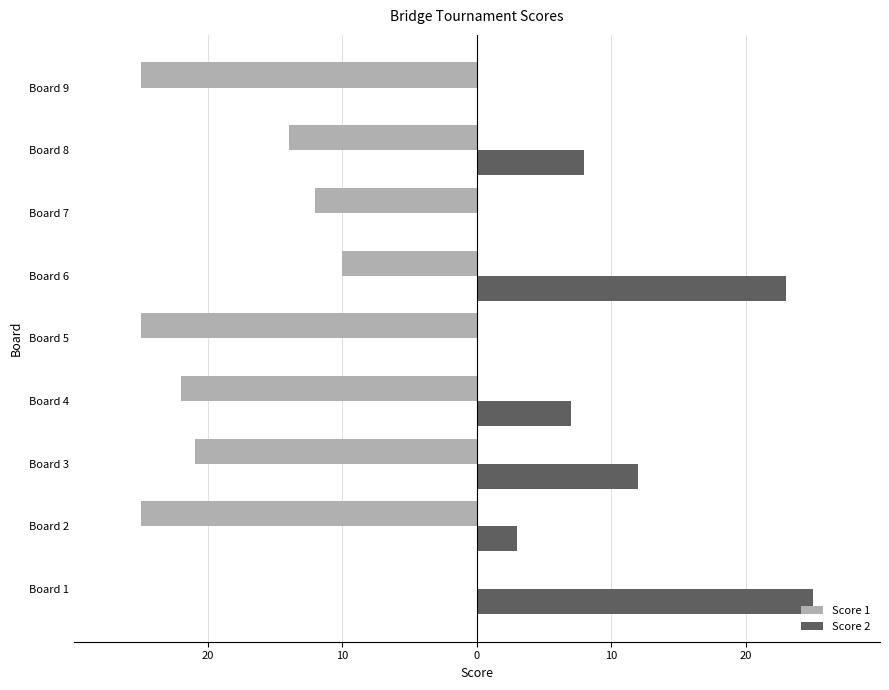

What are all the series names shown in the legend?

Score 1, Score 2